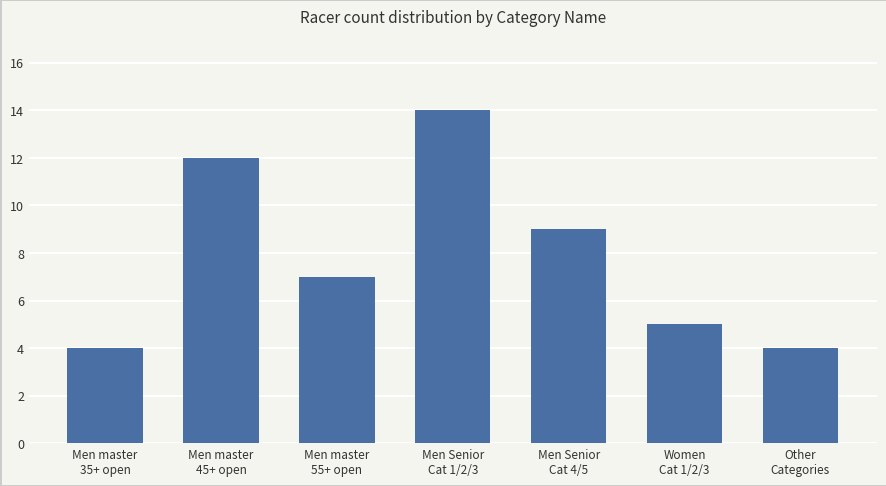

Is it true that the value at Men Senior
Cat 4/5 is 3?

False